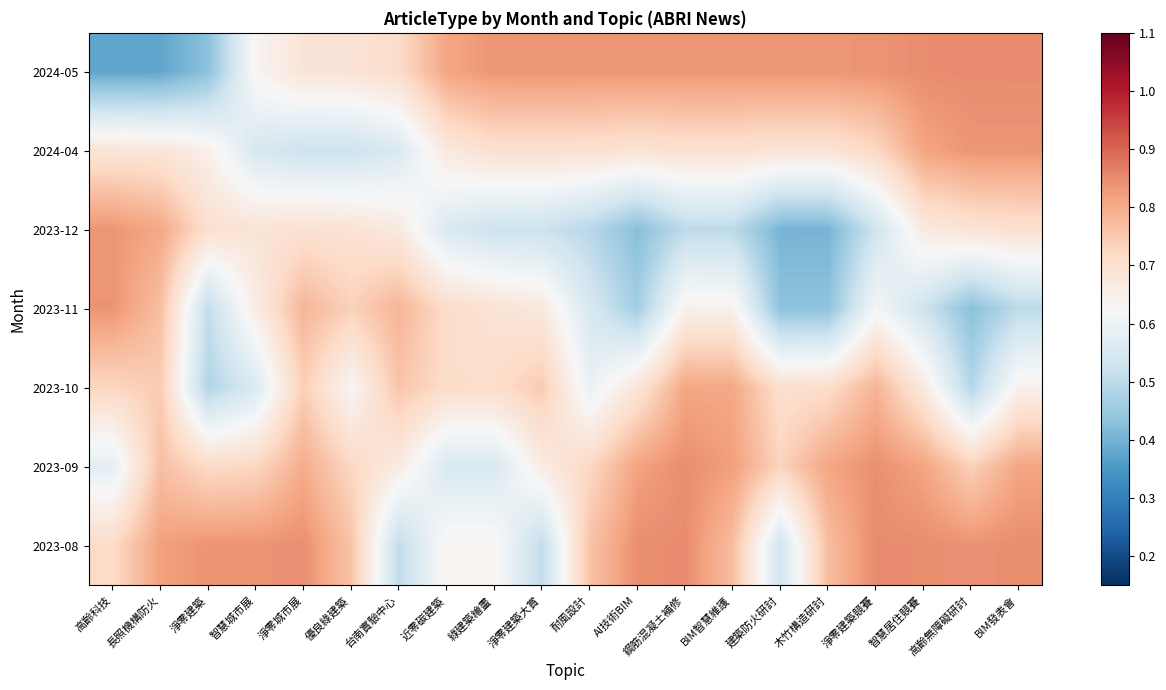

Reading left to right, what are all the values shown in this chart?

2024-05: 高齡科技=0.4	長照機構防火=0.4	淨零建築=0.4	智慧城市展=0.6	淨零城市展=0.7	優良綠建築=0.7	台南實驗中心=0.7	近零碳建築=0.8	綠建築繪畫=0.8	淨零建築大賞=0.8	耐風設計=0.8	AI技術BIM=0.8	鋼筋混凝土補修=0.8	BIM智慧維護=0.8	建築防火研討=0.8	木竹構造研討=0.8	淨零建築競賽=0.8	智慧居住競賽=0.8	高齡無障礙研討=0.8	BIM發表會=0.8
2024-04: 高齡科技=0.7	長照機構防火=0.7	淨零建築=0.7	智慧城市展=0.6	淨零城市展=0.5	優良綠建築=0.5	台南實驗中心=0.6	近零碳建築=0.7	綠建築繪畫=0.7	淨零建築大賞=0.7	耐風設計=0.7	AI技術BIM=0.7	鋼筋混凝土補修=0.7	BIM智慧維護=0.7	建築防火研討=0.7	木竹構造研討=0.7	淨零建築競賽=0.7	智慧居住競賽=0.8	高齡無障礙研討=0.8	BIM發表會=0.8
2023-12: 高齡科技=0.8	長照機構防火=0.8	淨零建築=0.7	智慧城市展=0.7	淨零城市展=0.7	優良綠建築=0.7	台南實驗中心=0.7	近零碳建築=0.6	綠建築繪畫=0.5	淨零建築大賞=0.5	耐風設計=0.5	AI技術BIM=0.4	鋼筋混凝土補修=0.5	BIM智慧維護=0.5	建築防火研討=0.4	木竹構造研討=0.4	淨零建築競賽=0.5	智慧居住競賽=0.7	高齡無障礙研討=0.7	BIM發表會=0.7
2023-11: 高齡科技=0.8	長照機構防火=0.8	淨零建築=0.5	智慧城市展=0.7	淨零城市展=0.8	優良綠建築=0.7	台南實驗中心=0.8	近零碳建築=0.7	綠建築繪畫=0.7	淨零建築大賞=0.7	耐風設計=0.5	AI技術BIM=0.5	鋼筋混凝土補修=0.6	BIM智慧維護=0.6	建築防火研討=0.4	木竹構造研討=0.4	淨零建築競賽=0.6	智慧居住競賽=0.5	高齡無障礙研討=0.4	BIM發表會=0.5
2023-10: 高齡科技=0.7	長照機構防火=0.7	淨零建築=0.5	智慧城市展=0.6	淨零城市展=0.7	優良綠建築=0.6	台南實驗中心=0.8	近零碳建築=0.7	綠建築繪畫=0.7	淨零建築大賞=0.7	耐風設計=0.6	AI技術BIM=0.7	鋼筋混凝土補修=0.8	BIM智慧維護=0.8	建築防火研討=0.7	木竹構造研討=0.7	淨零建築競賽=0.8	智慧居住競賽=0.7	高齡無障礙研討=0.5	BIM發表會=0.6
2023-09: 高齡科技=0.6	長照機構防火=0.8	淨零建築=0.7	智慧城市展=0.7	淨零城市展=0.8	優良綠建築=0.7	台南實驗中心=0.7	近零碳建築=0.6	綠建築繪畫=0.6	淨零建築大賞=0.7	耐風設計=0.7	AI技術BIM=0.8	鋼筋混凝土補修=0.8	BIM智慧維護=0.8	建築防火研討=0.7	木竹構造研討=0.8	淨零建築競賽=0.8	智慧居住競賽=0.8	高齡無障礙研討=0.7	BIM發表會=0.8
2023-08: 高齡科技=0.7	長照機構防火=0.8	淨零建築=0.8	智慧城市展=0.8	淨零城市展=0.8	優良綠建築=0.8	台南實驗中心=0.5	近零碳建築=0.6	綠建築繪畫=0.6	淨零建築大賞=0.5	耐風設計=0.8	AI技術BIM=0.8	鋼筋混凝土補修=0.8	BIM智慧維護=0.8	建築防火研討=0.5	木竹構造研討=0.8	淨零建築競賽=0.8	智慧居住競賽=0.8	高齡無障礙研討=0.8	BIM發表會=0.8